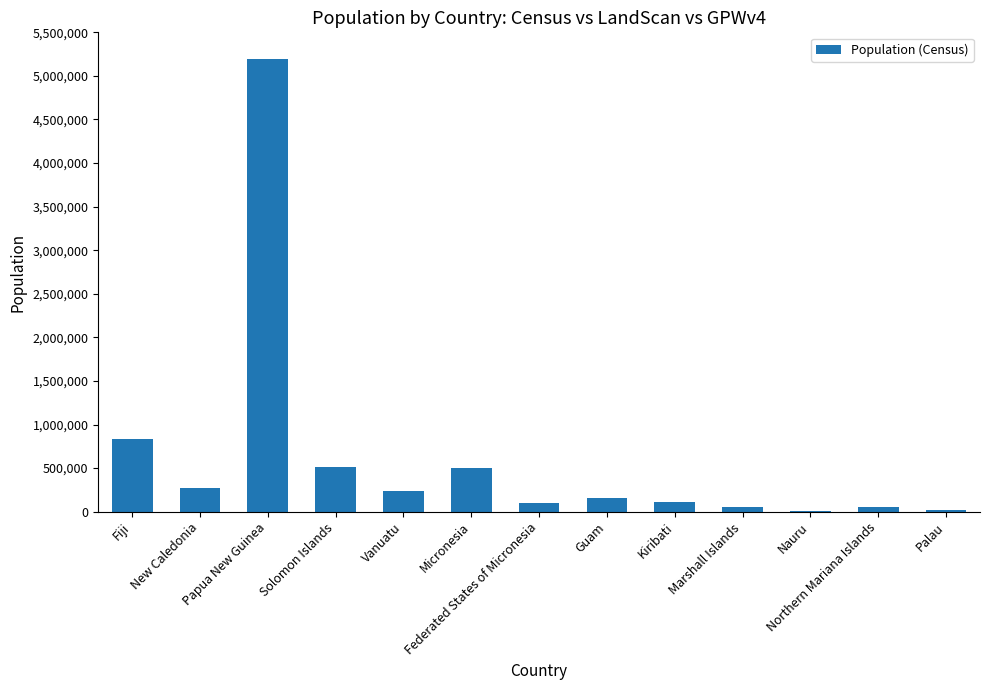

What is the maximum value shown in the chart?

5190786